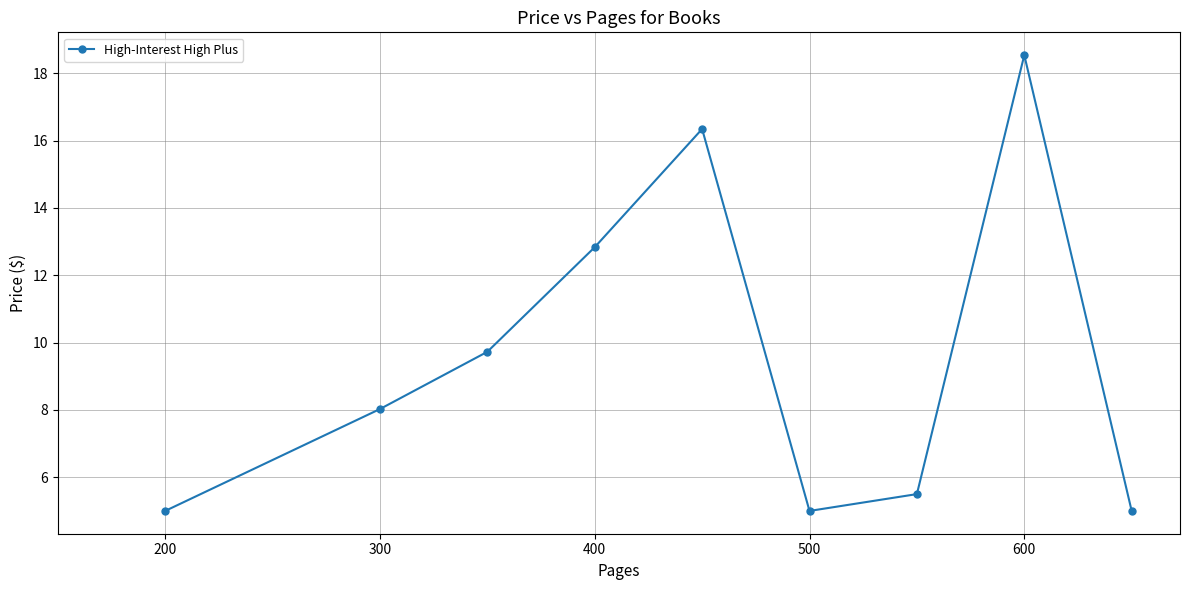

What is the difference between the maximum and minimum values?

13.5